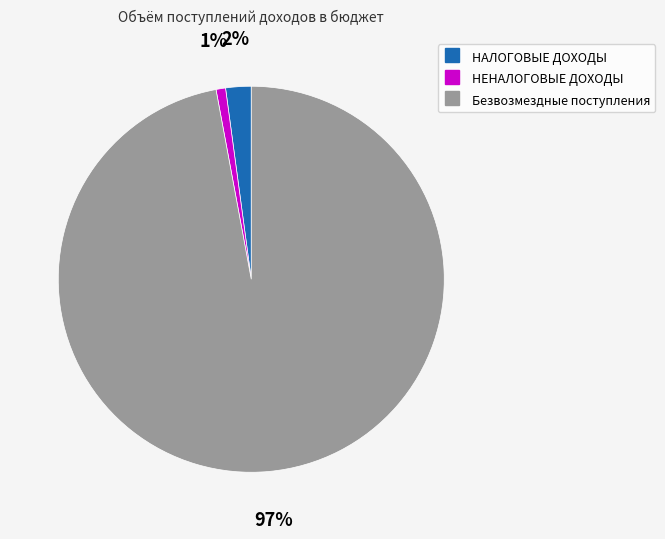

Combined, do Безвозмездные поступления and НАЛОГОВЫЕ ДОХОДЫ account for over 50%?

Yes